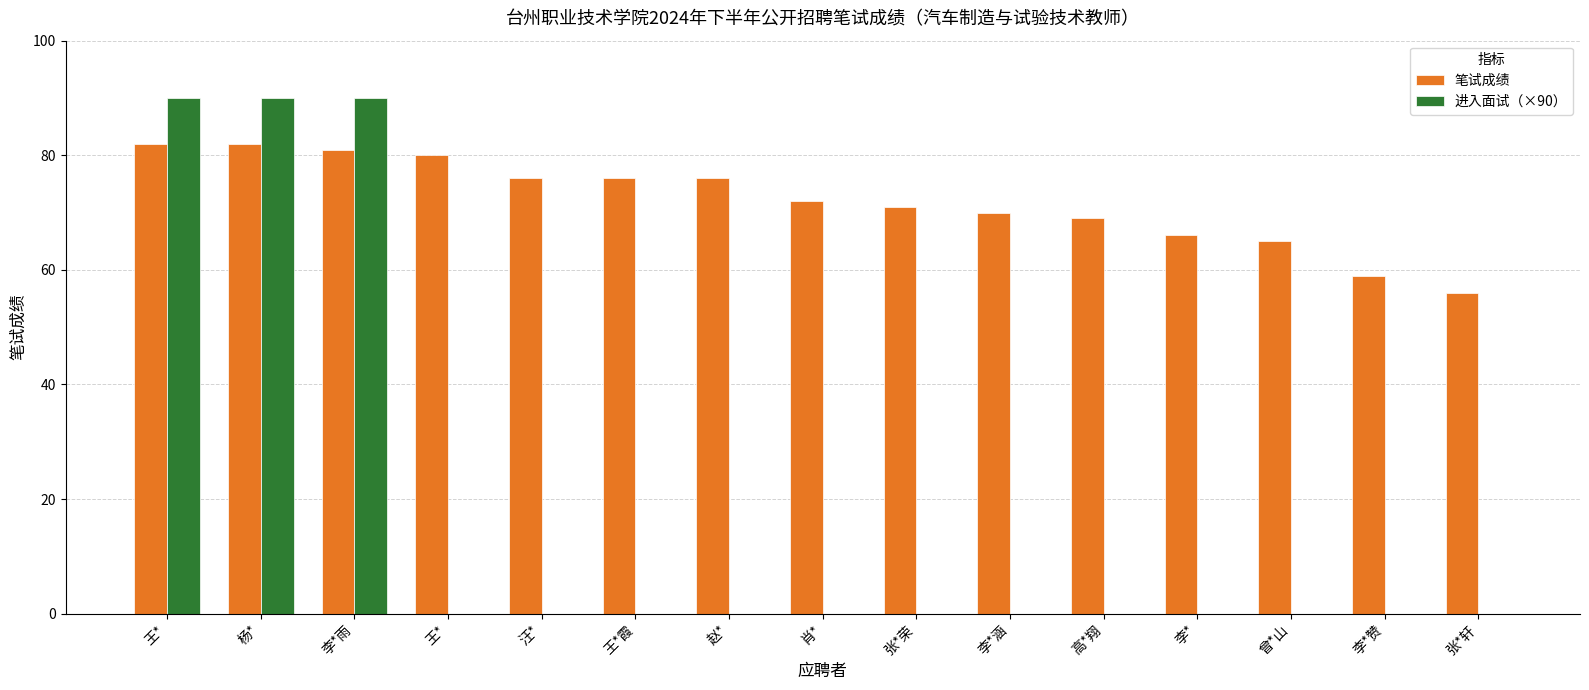

At how many categories does at least one series exceed 33?

15